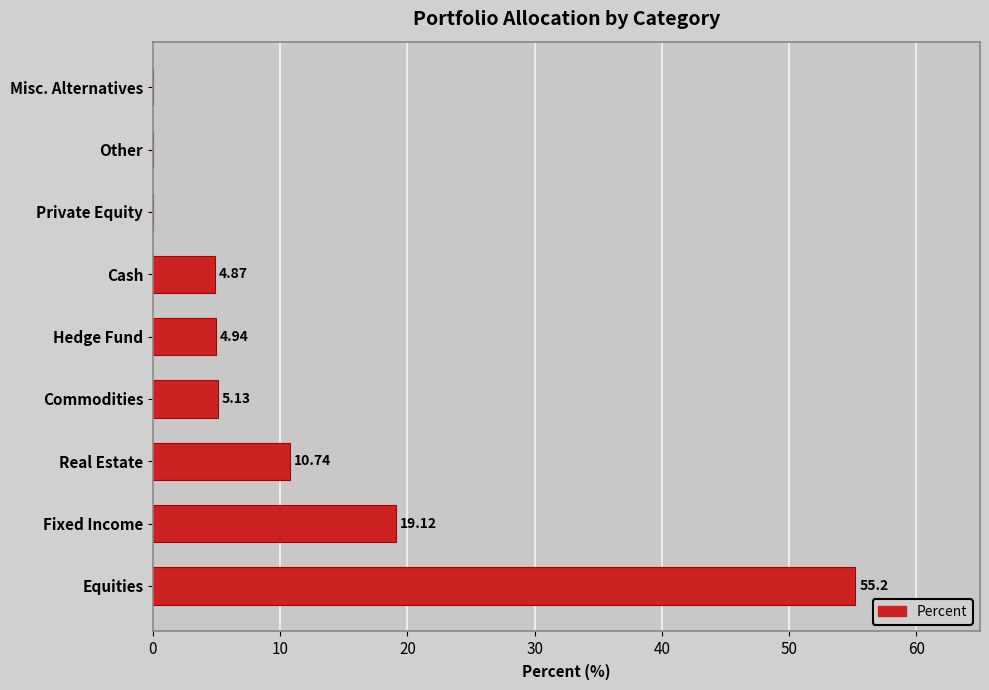

At which label is the value closest to 27?

Fixed Income